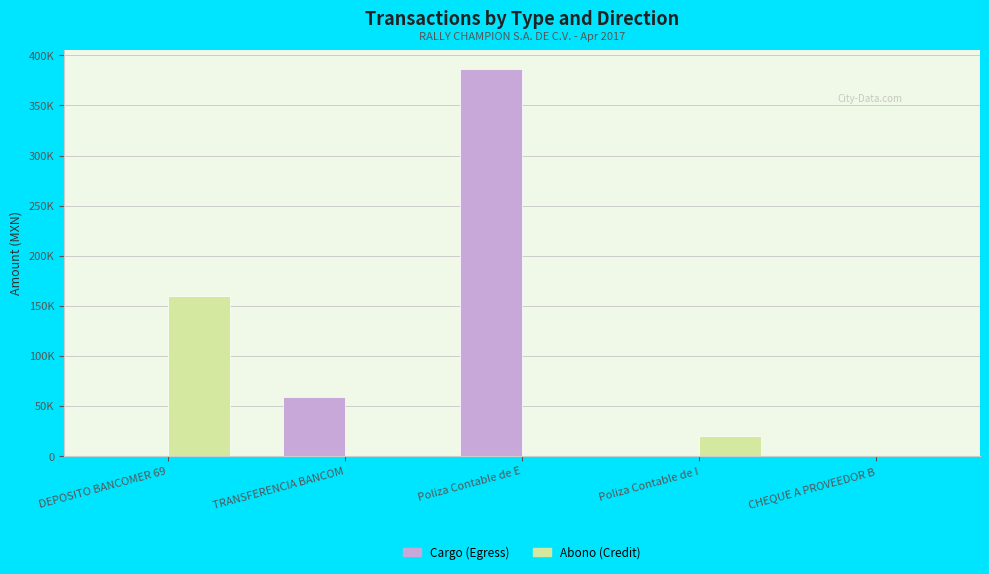

Are the bars horizontal?

No